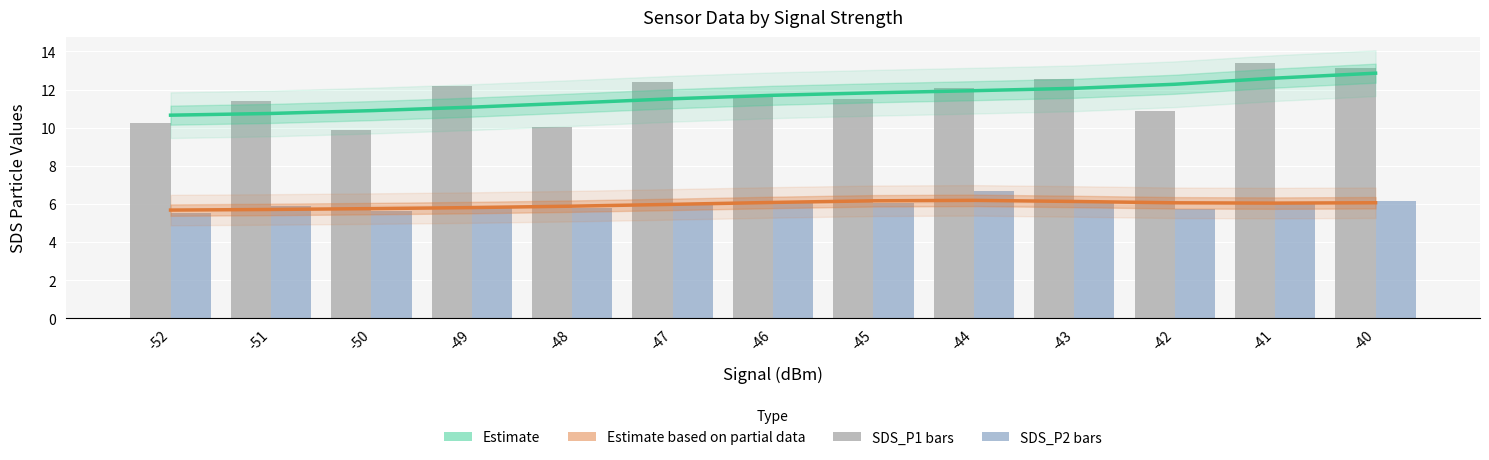

Where does the Estimate (SDS_P1) series first go above 11?

-49